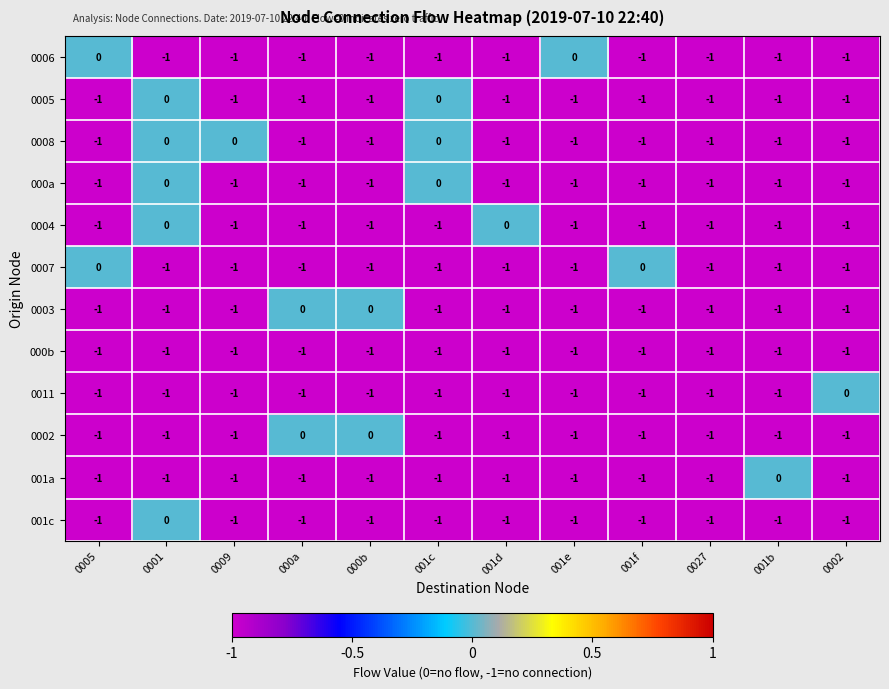

What is the spread (max minus min) of values at 001f?

1